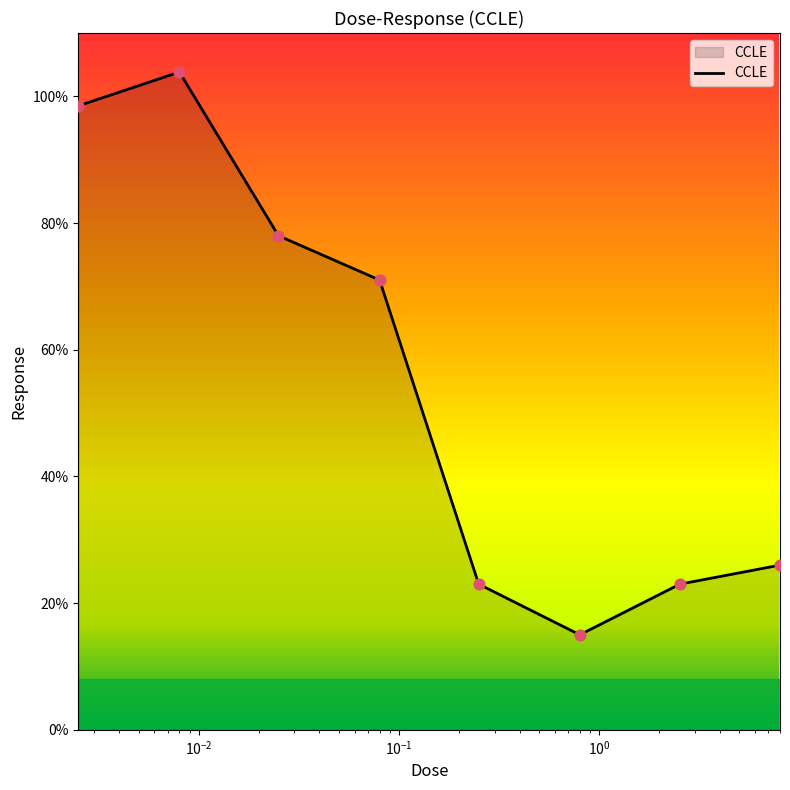

What is the average value?

54.8